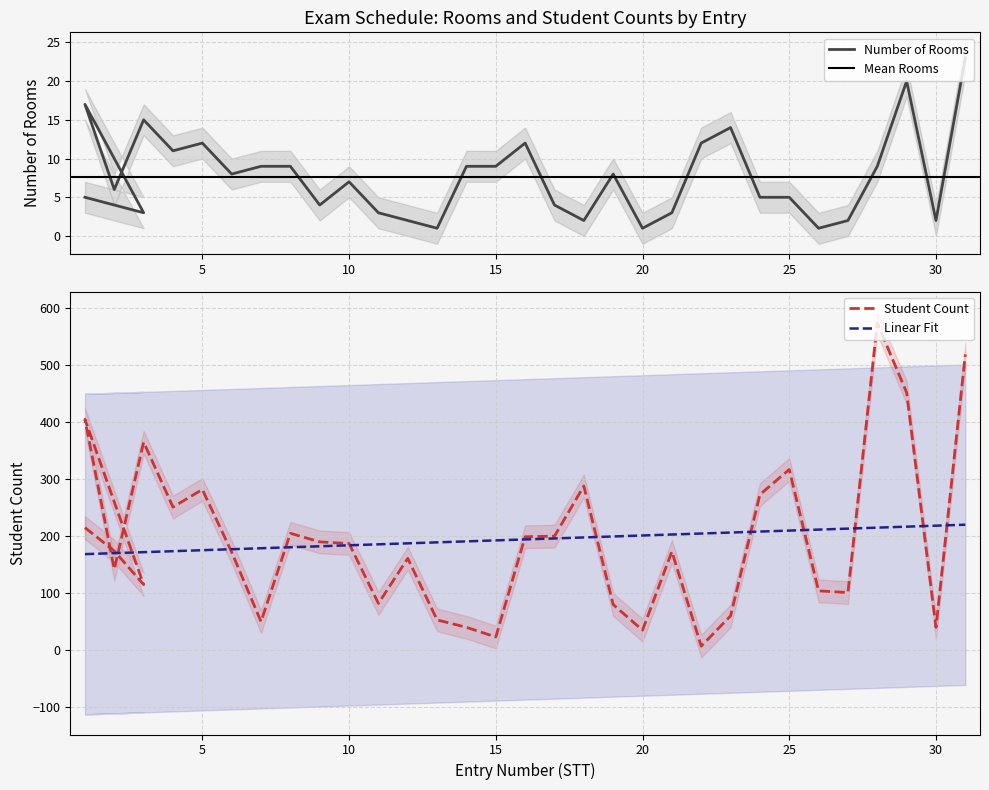

The value of Student Count at 23 is 46. True or false?

False